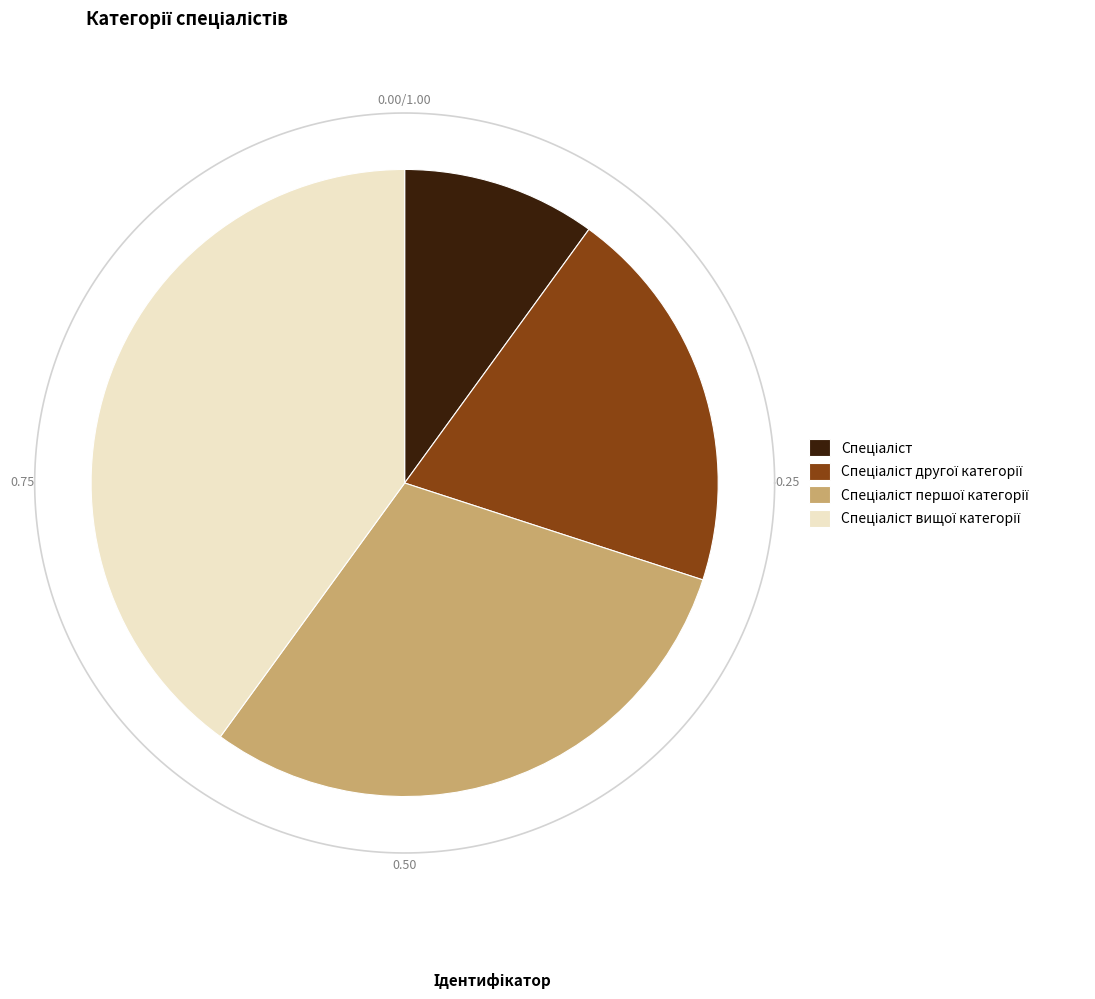

To the nearest percent, what is the difference between the largest and smallest slice percentages?

30%